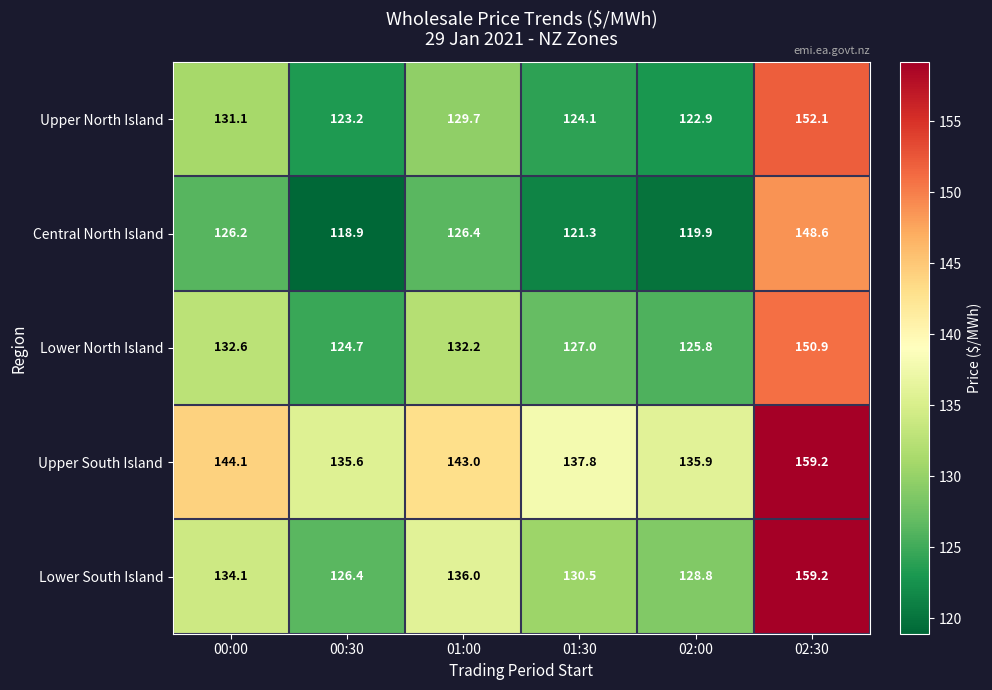

What is the difference between the maximum and minimum values in the Lower North Island series?

26.2